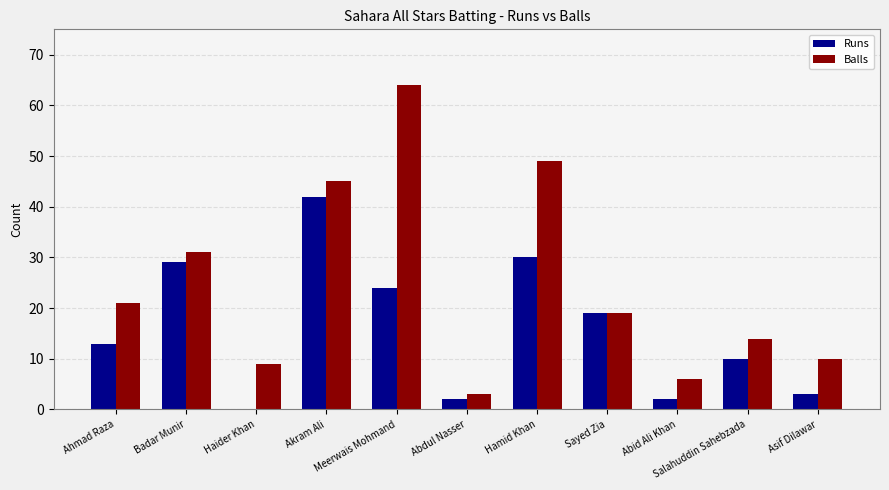

What is the greatest value displayed?

64